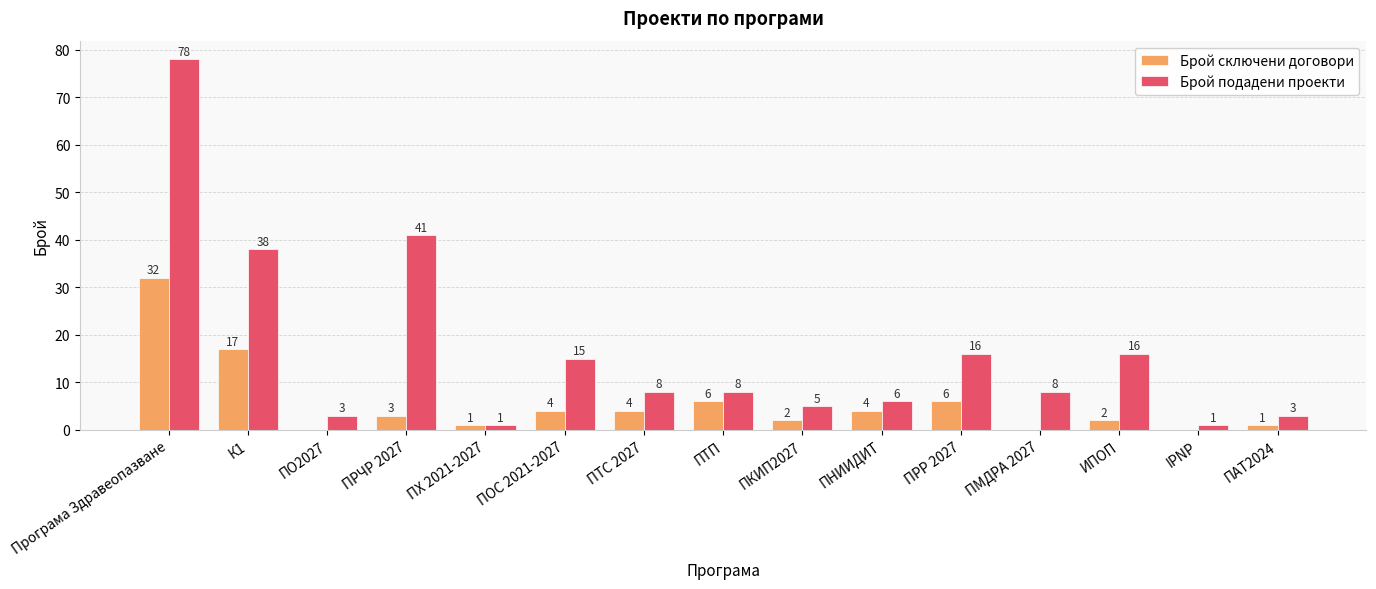

What is the sum of the Брой подадени проекти values at ПТП and ПОС 2021-2027?

23